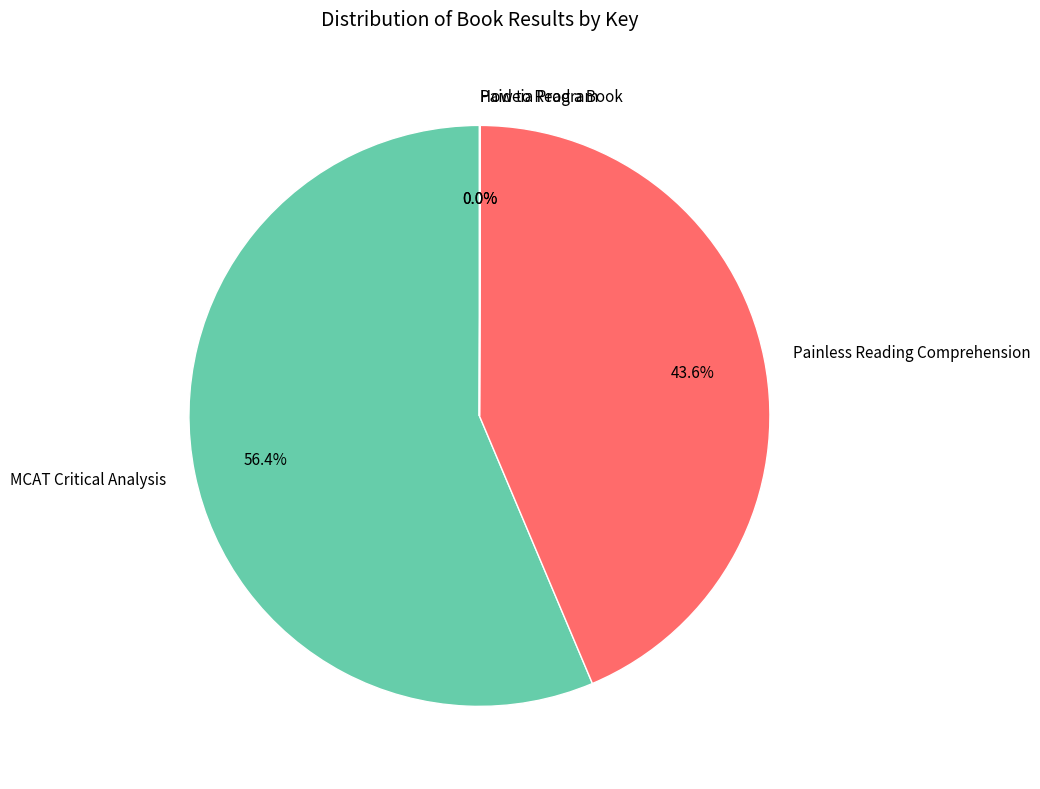

Which slice is the largest?

MCAT Critical Analysis